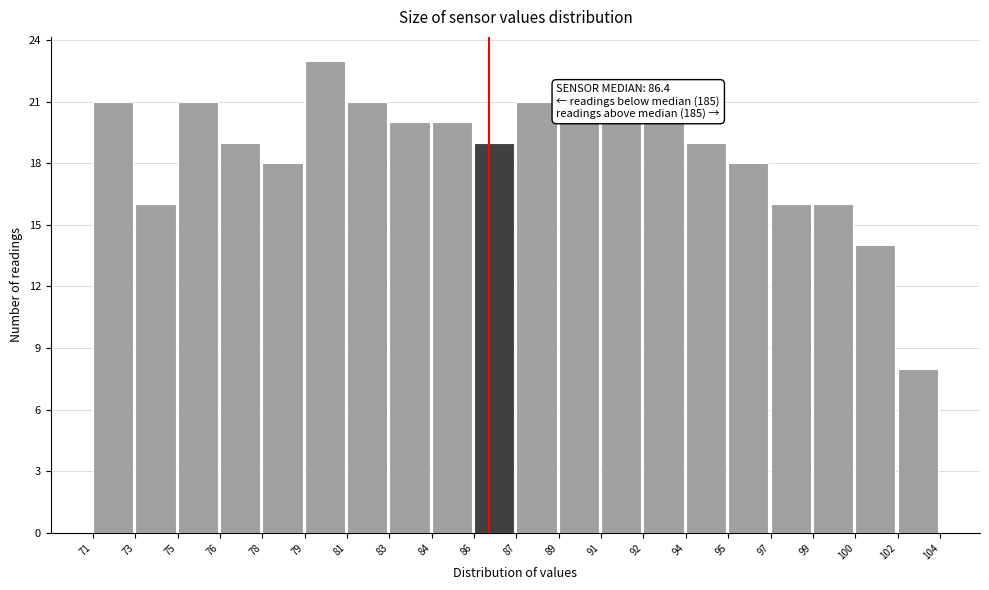

Reading left to right, list all the values displayed in this chart.

21	16	21	19	18	23	21	20	20	19	21	20	20	20	19	18	16	16	14	8